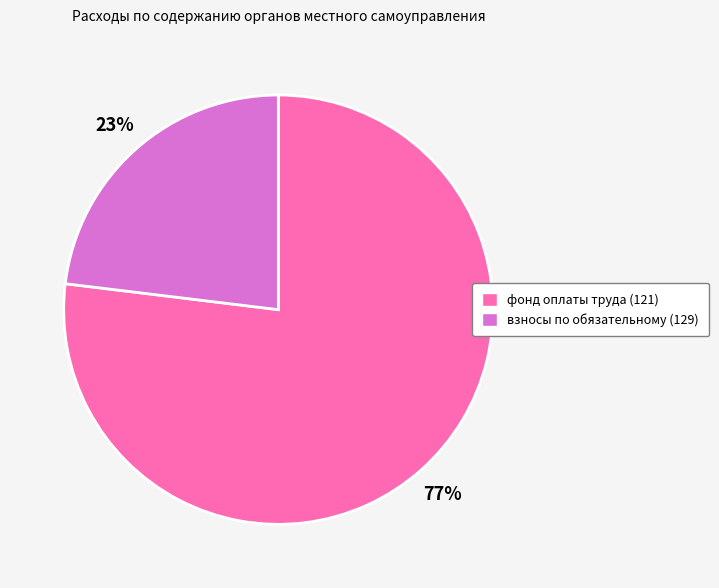

Is there any slice that represents more than half of the pie?

Yes